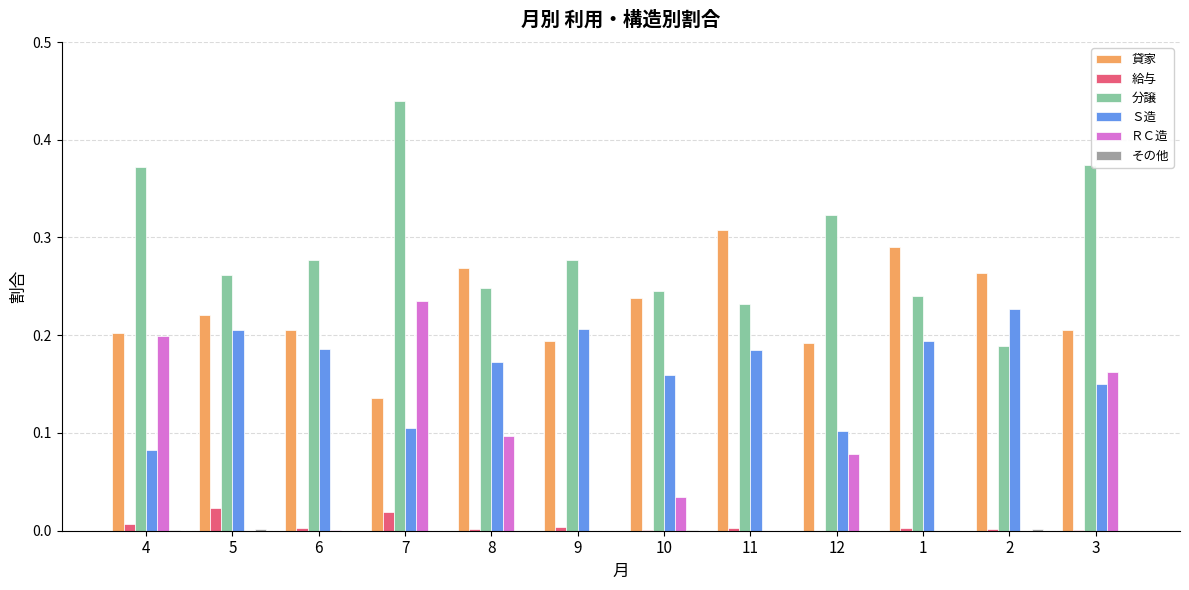

What is the sum of all Ｓ造 values?

2.0